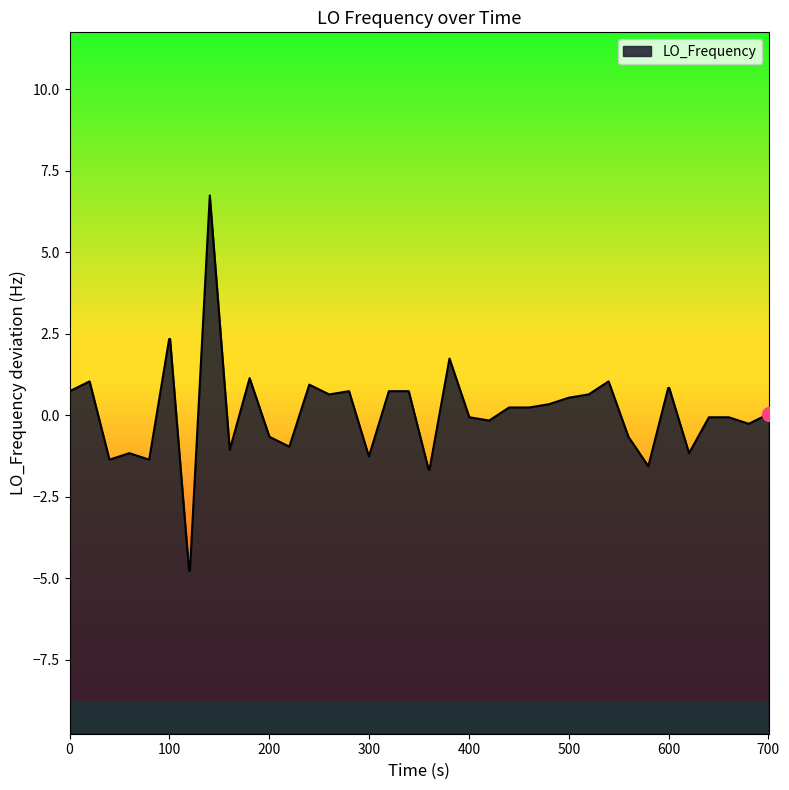

What is the difference between the maximum and minimum values?

11.5